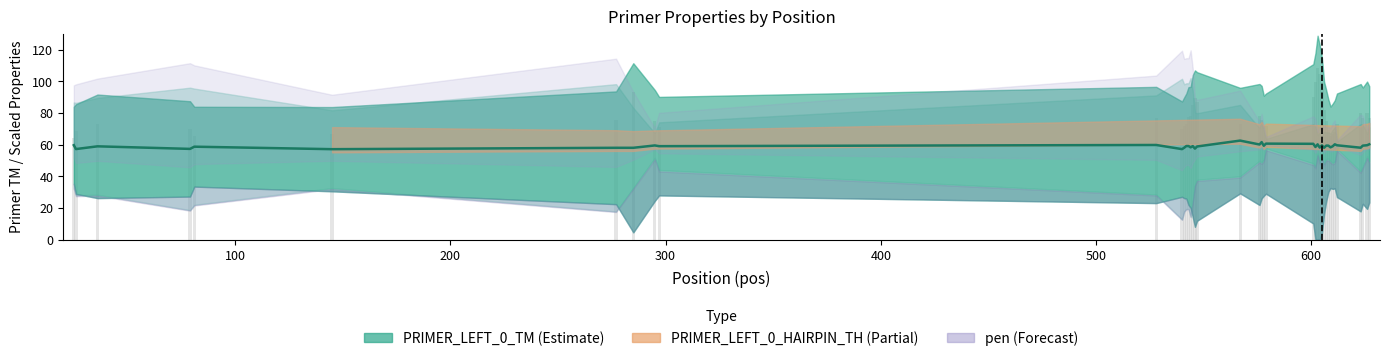

At which category does the chart reach its minimum across all series?

145